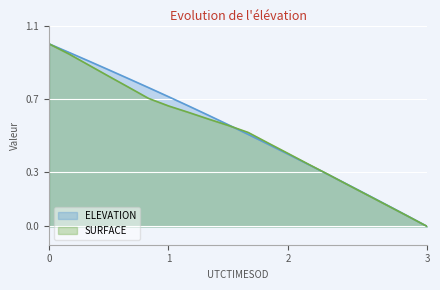

True or false: SURFACE has more than 1 points higher than both neighbors.

False